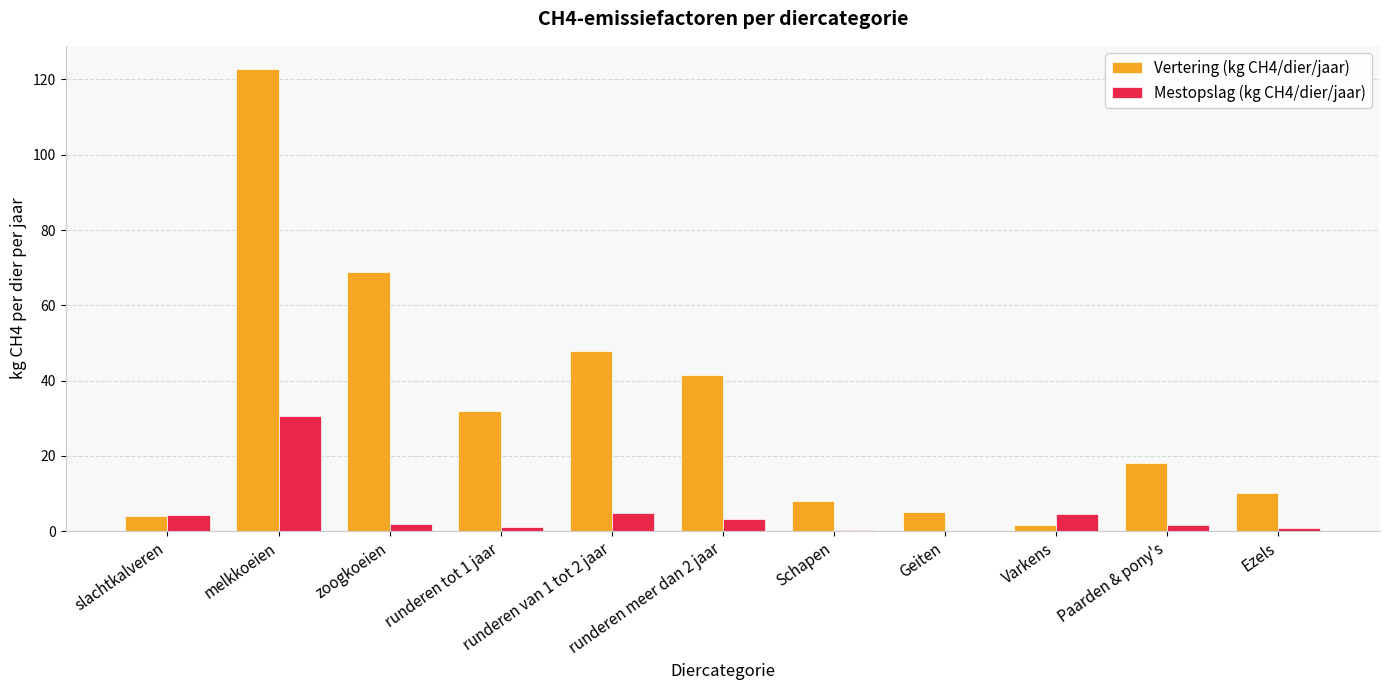

Are the bars grouped side by side (vs. stacked)?

Yes